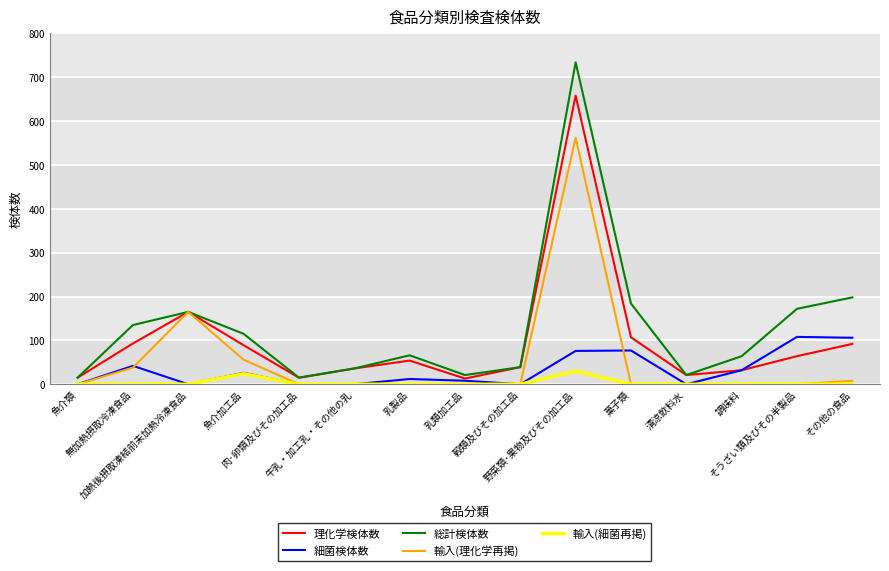

Which series has the widest spread of values?

総計検体数